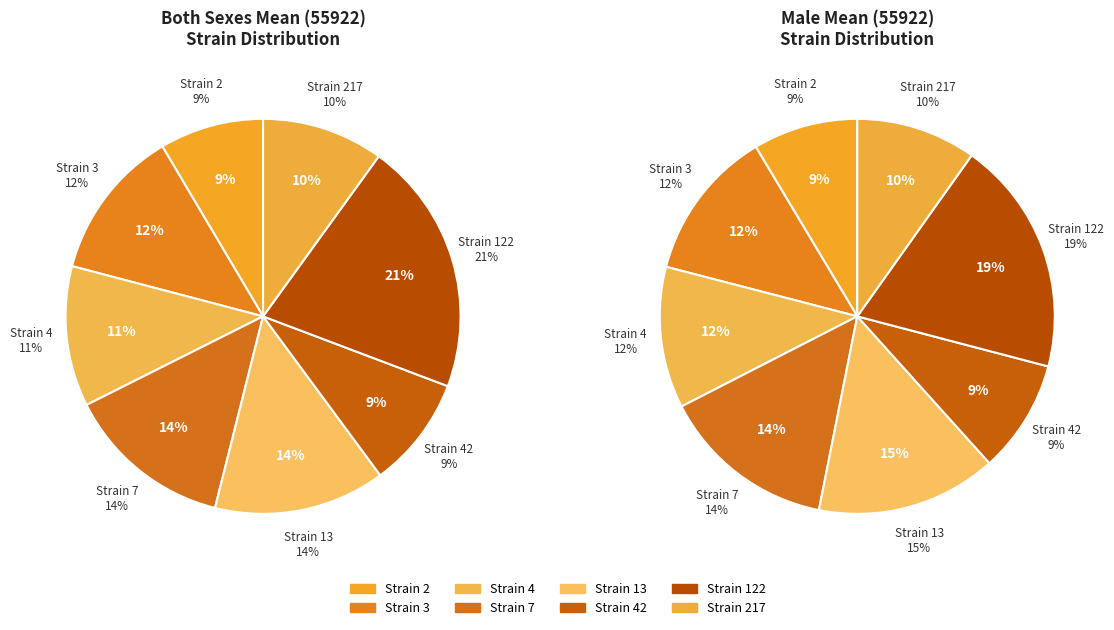

Between 13 and 7, which is larger?

13